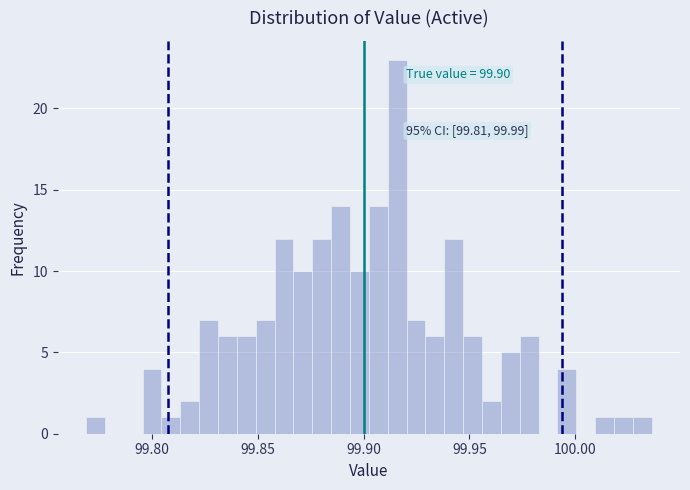

Read against the x-axis, roughly where is the centre of the tallest bar?

99.915